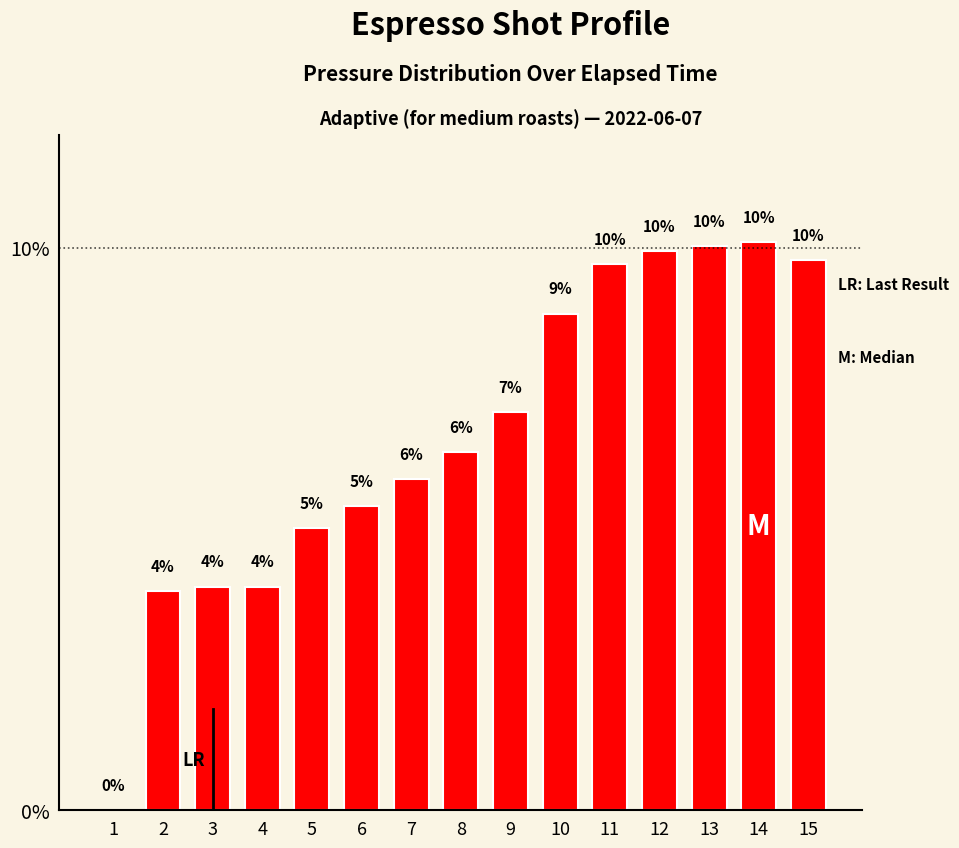

Where does the data first go above 6?

8